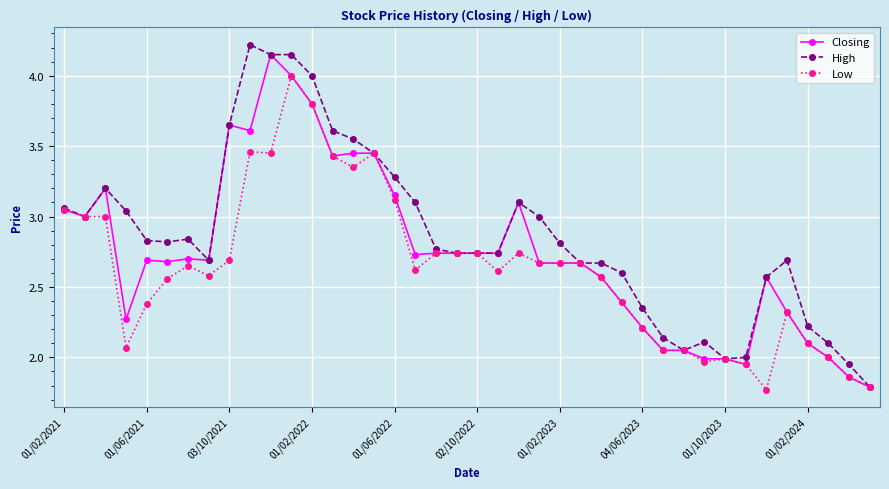

Which series has the largest total across all categories?

High